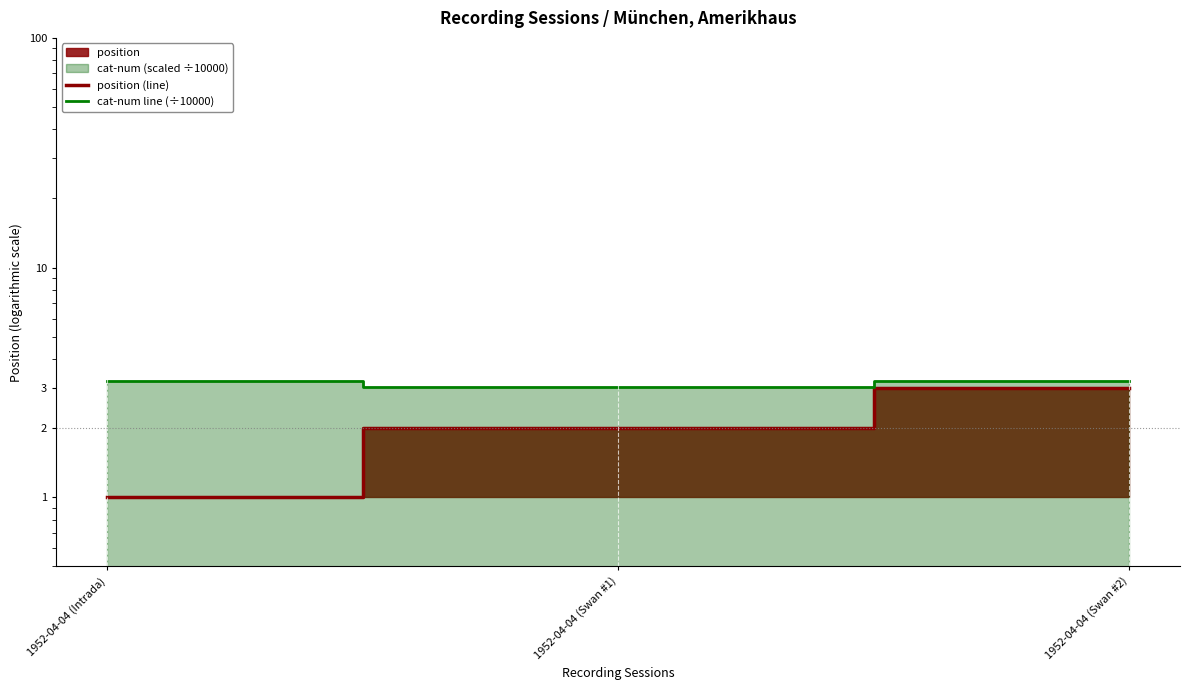

Where is position (line) nearest to the value 2?

1952-04-04 (Swan #1)